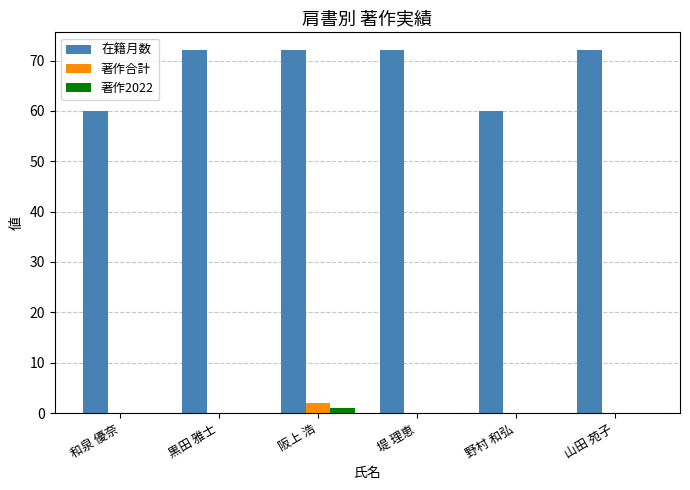

What is the sum of all 在籍月数 values?

408